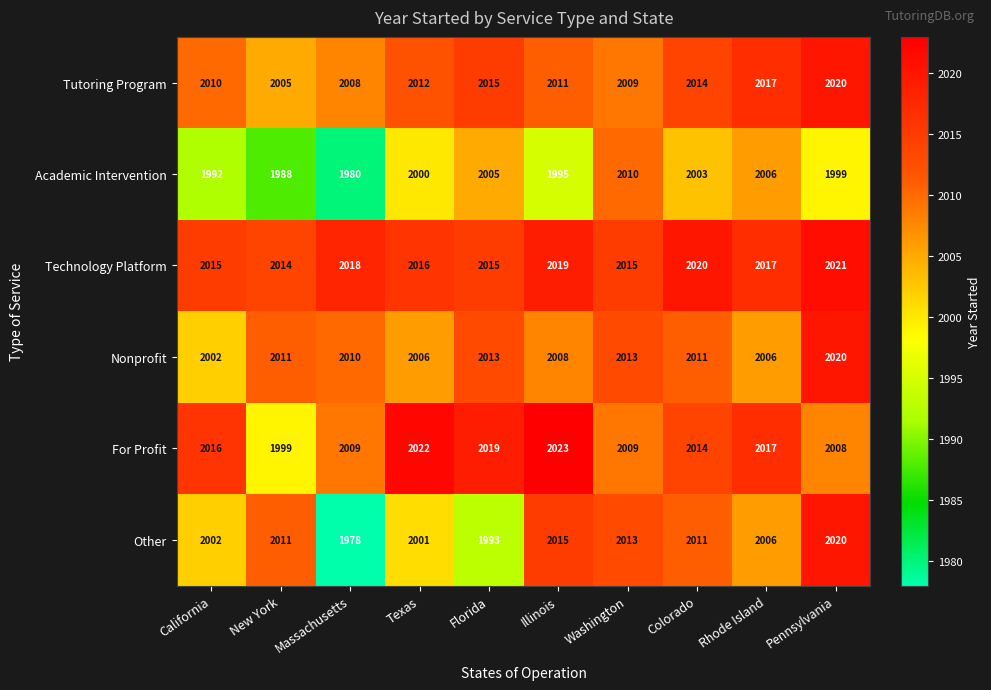

What is the difference between the Tutoring Program values at Pennsylvania and Illinois?

9